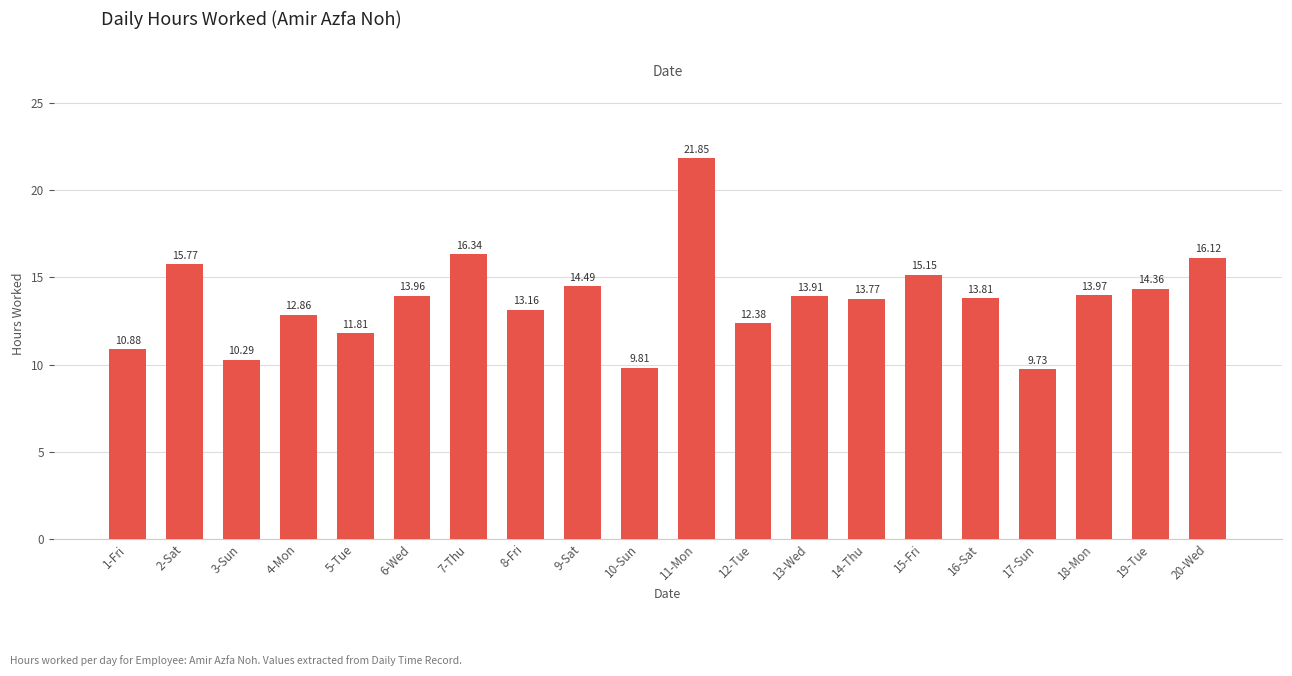

List the labels in order of value, largest first.

11-Mon, 7-Thu, 20-Wed, 2-Sat, 15-Fri, 9-Sat, 19-Tue, 18-Mon, 6-Wed, 13-Wed, 16-Sat, 14-Thu, 8-Fri, 4-Mon, 12-Tue, 5-Tue, 1-Fri, 3-Sun, 10-Sun, 17-Sun